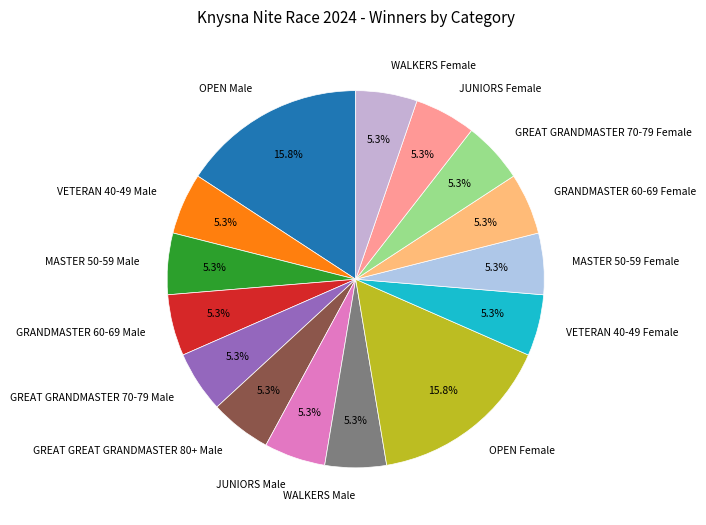

What portion of the pie excludes WALKERS Male?

94.7%